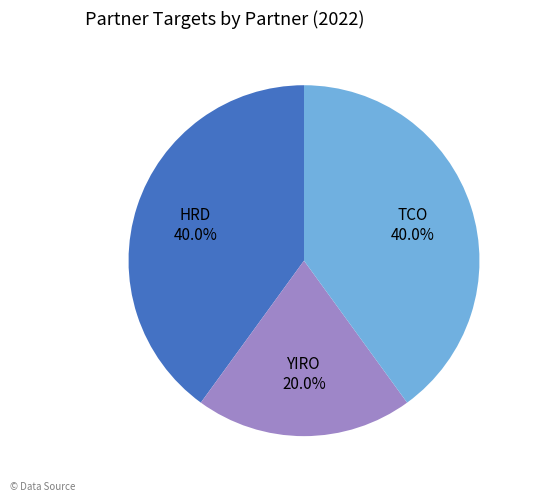

How much of the chart is everything except TCO 40.0%?

60.0%